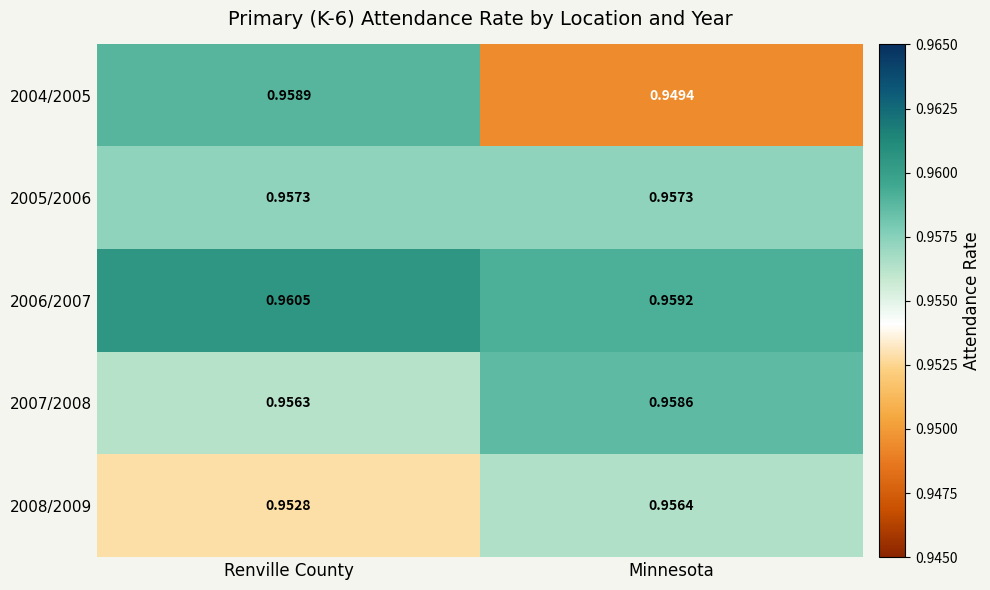

At which category is the sum across all series the highest?

Renville County